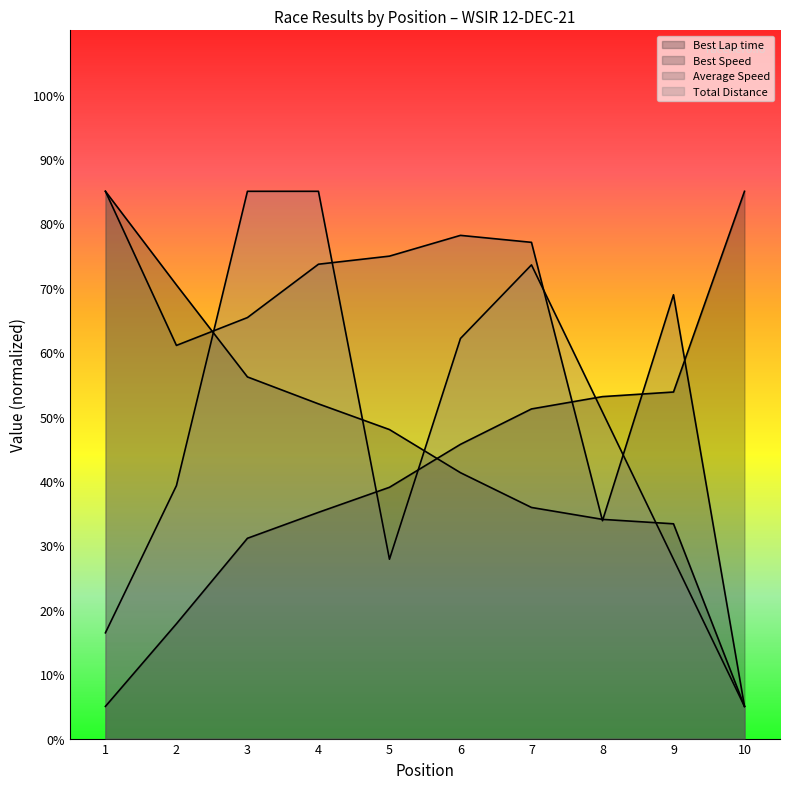

How many intersections are there between Best Lap time and Best Speed?

1